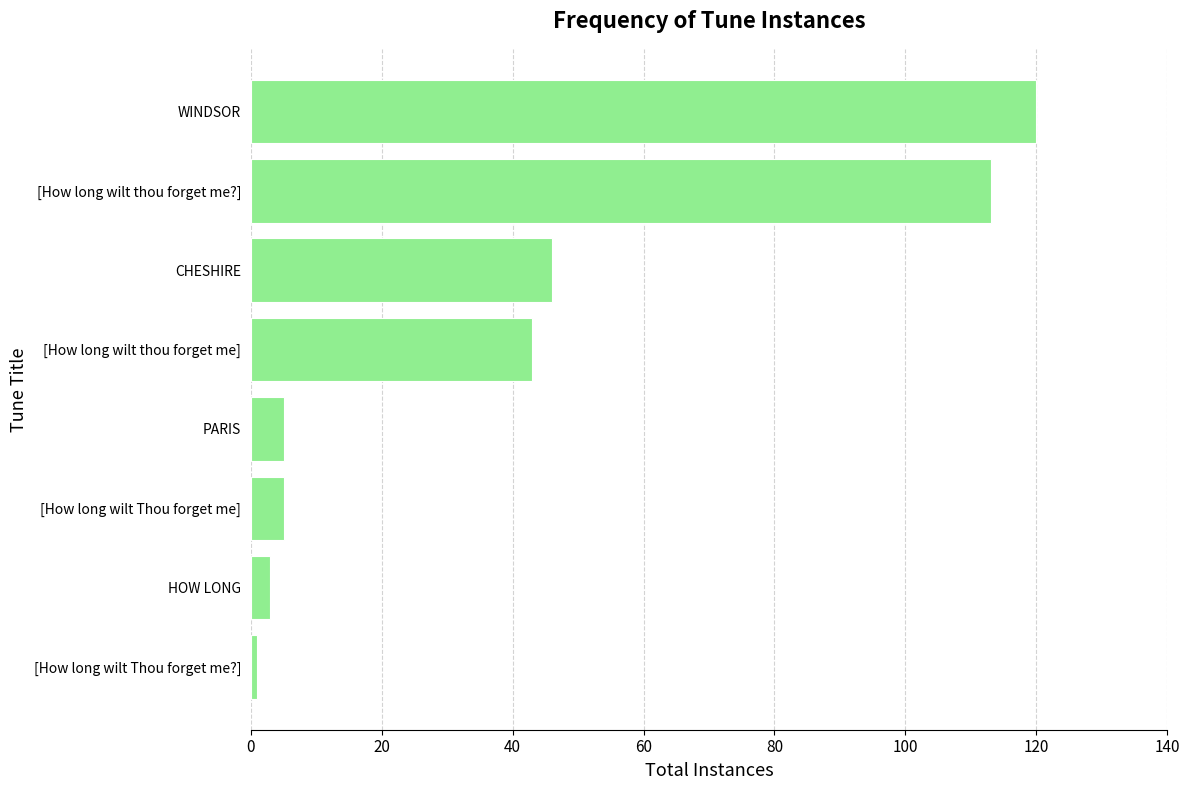

Reading bottom to top, extract all data points from this chart.

[How long wilt Thou forget me?]=1	HOW LONG=3	[How long wilt Thou forget me]=5	PARIS=5	[How long wilt thou forget me]=43	CHESHIRE=46	[How long wilt thou forget me?]=113	WINDSOR=120